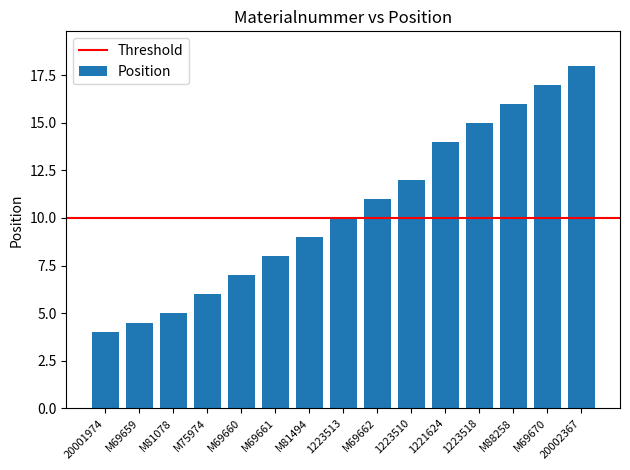

The value at 20001974 is 6.8. True or false?

False